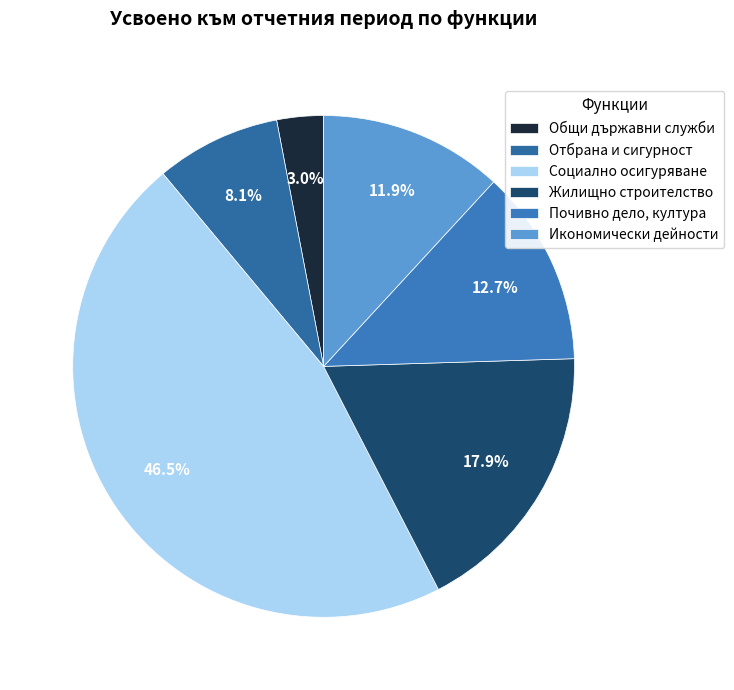

Is there a majority slice in this chart?

No